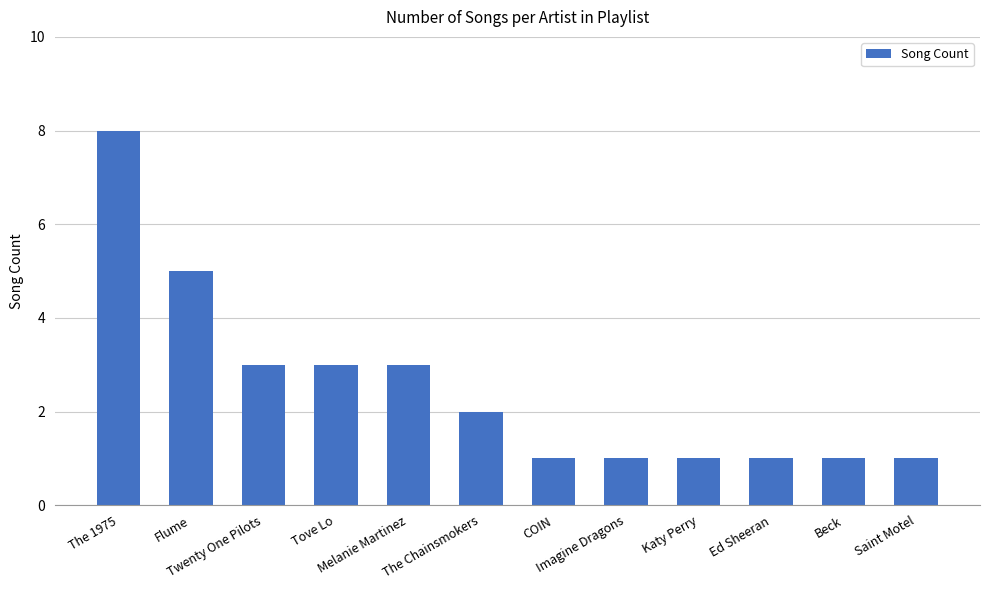

What is the sum of all values?

30